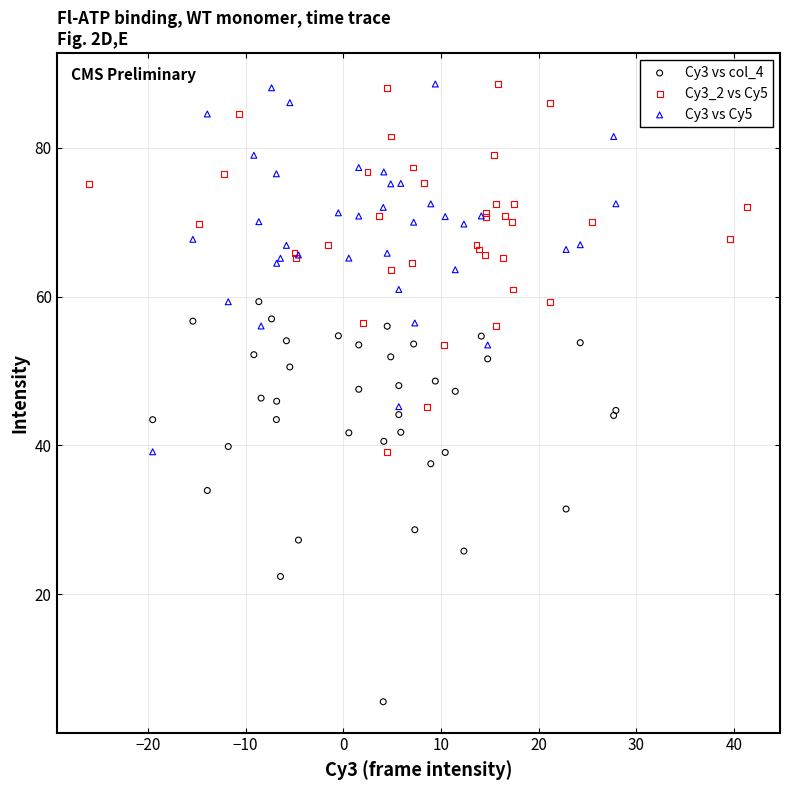

What are all the series names shown in the legend?

Cy3 vs col_4, Cy3_2 vs Cy5, Cy3 vs Cy5